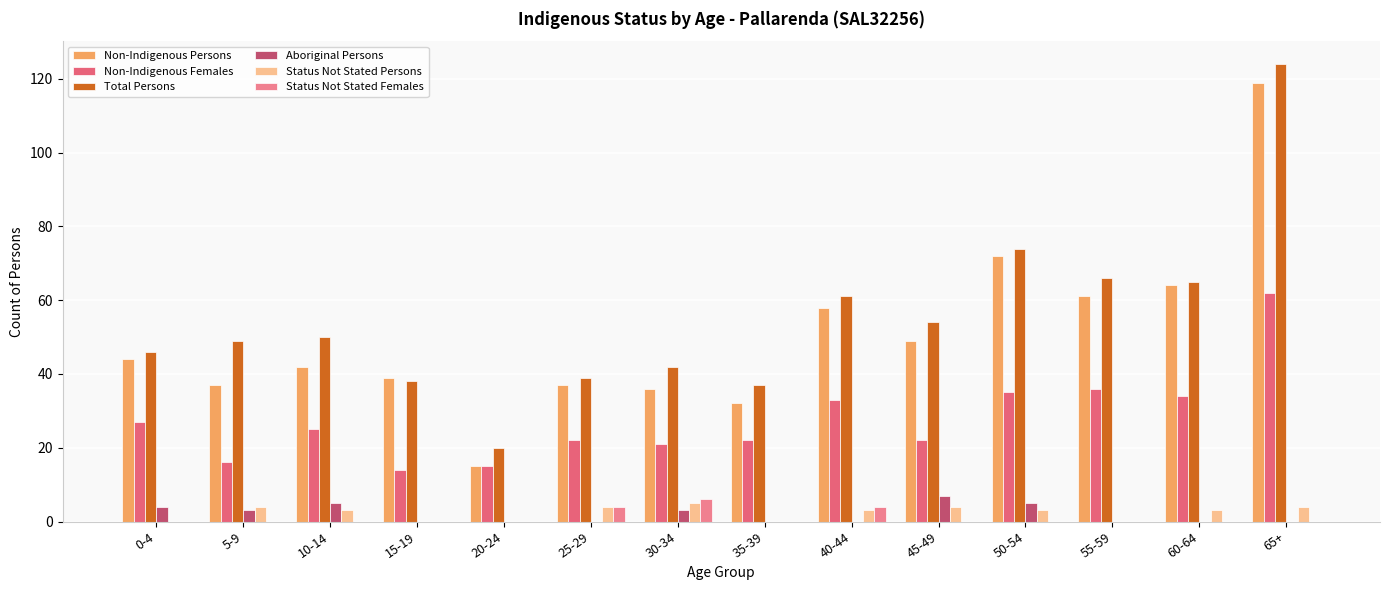

True or false: Status Not Stated Females has a value of 3 at 45-49.

False